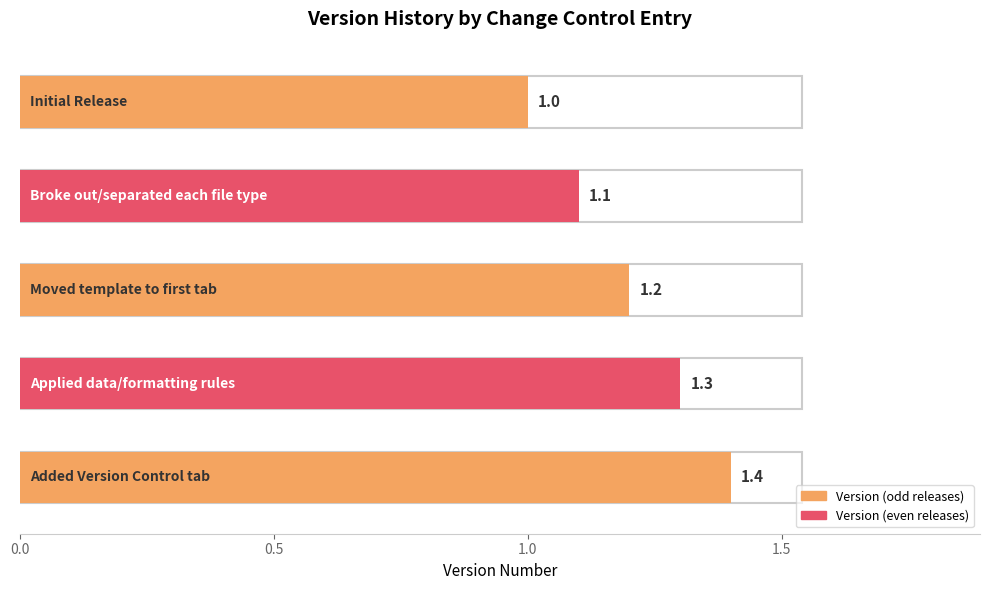

True or false: the data shows 1.1 at Broke out/separated each file type.

True